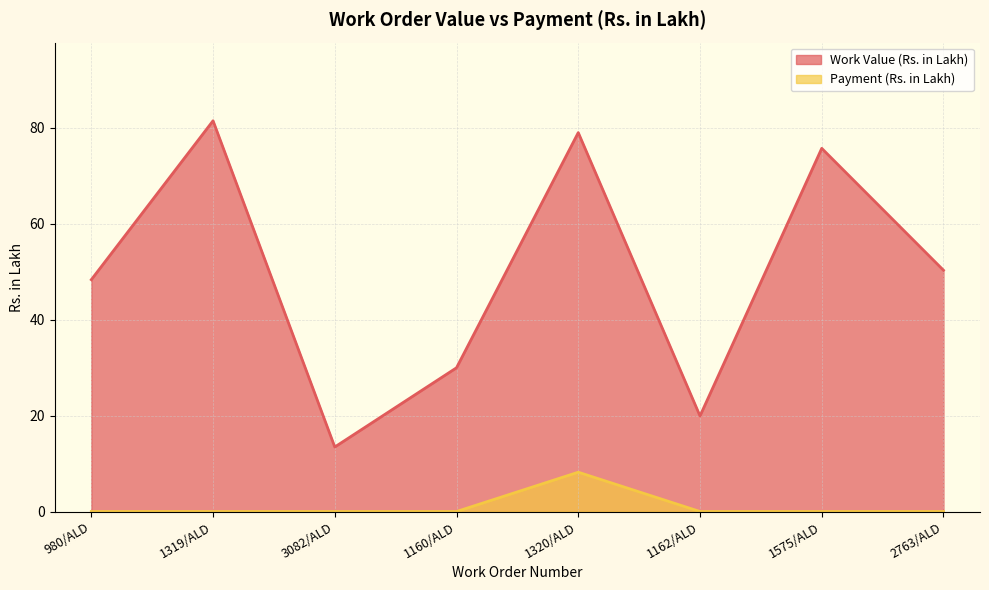

Is it true that Payment (Rs. in Lakh) equals 5.3 at 1320/ALD?

False